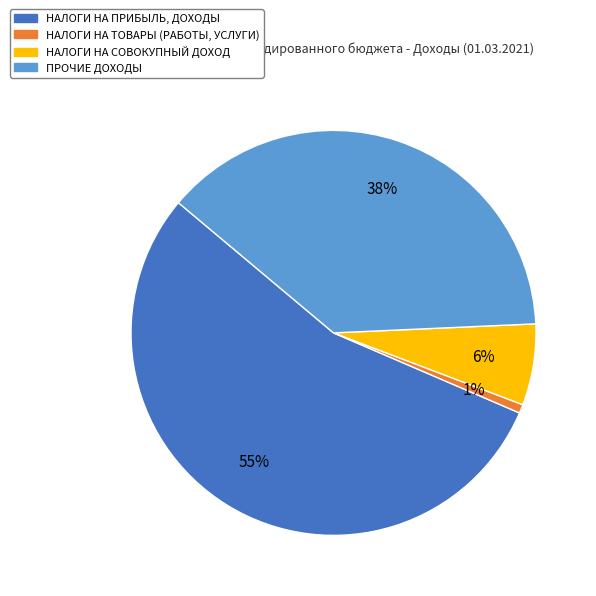

Rank the categories by value from highest to lowest.

НАЛОГИ НА ПРИБЫЛЬ, ДОХОДЫ, ПРОЧИЕ ДОХОДЫ, НАЛОГИ НА СОВОКУПНЫЙ ДОХОД, НАЛОГИ НА ТОВАРЫ (РАБОТЫ, УСЛУГИ)